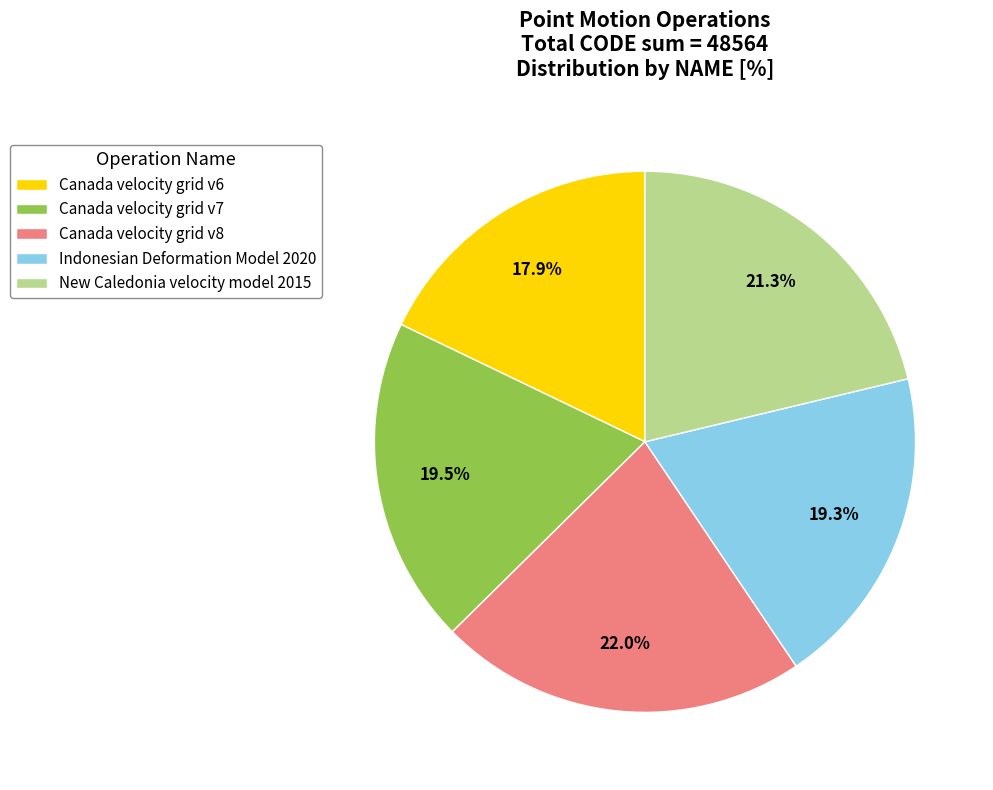

What percentage do Canada velocity grid v6 and Indonesian Deformation Model 2020 together represent?

37.2%